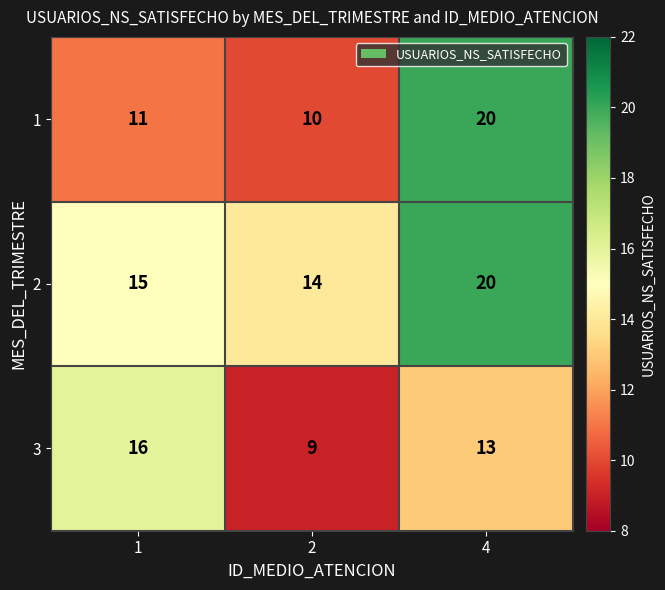

Between 1 and 2, which series saw the biggest shift?

3